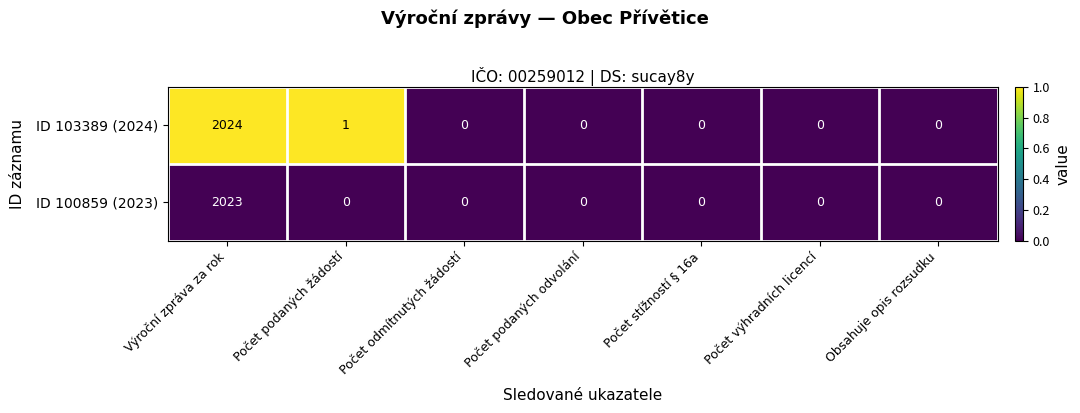

True or false: ID 103389 (2024) has a value of 806 at Počet odmítnutých žádostí.

False